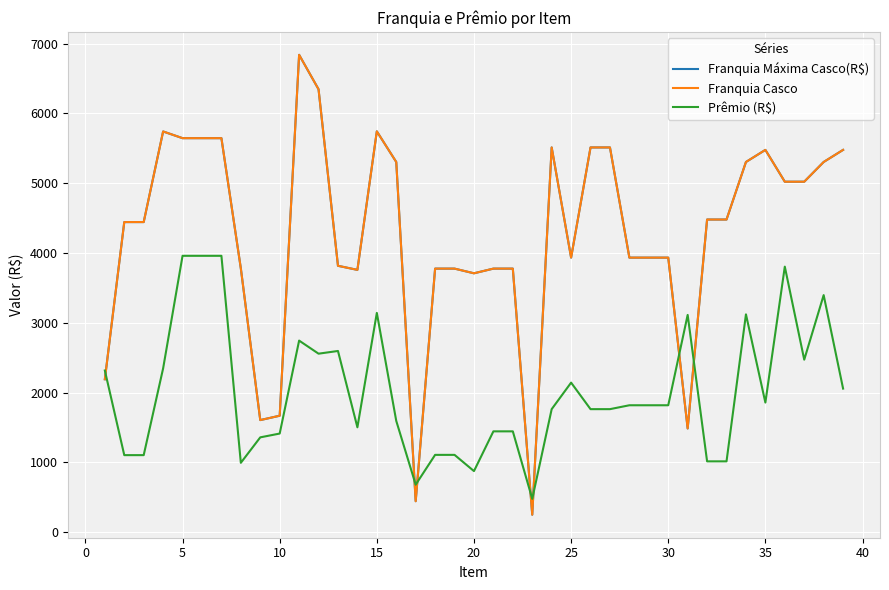

Does the chart have visible grid lines?

Yes